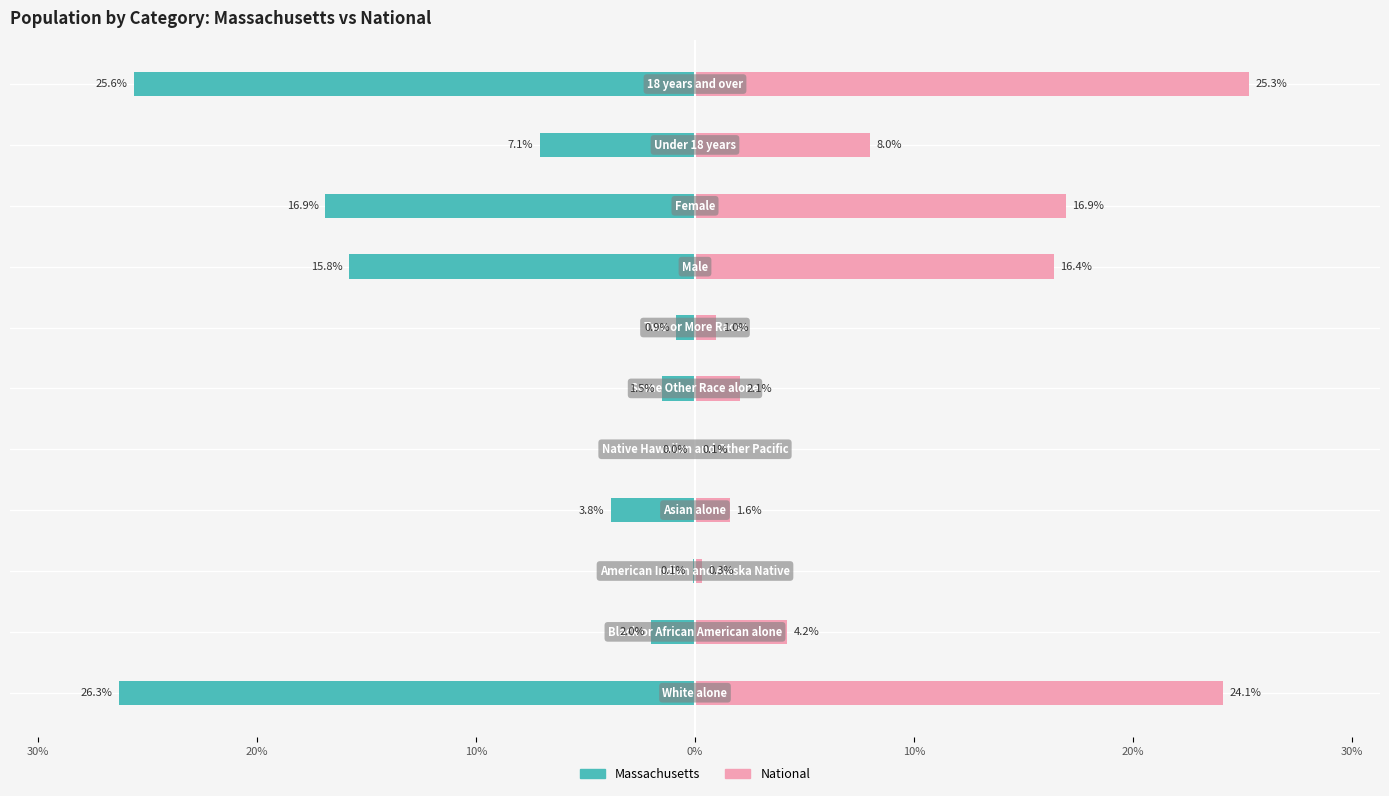

What is the total value across all series at 20%?

2.2